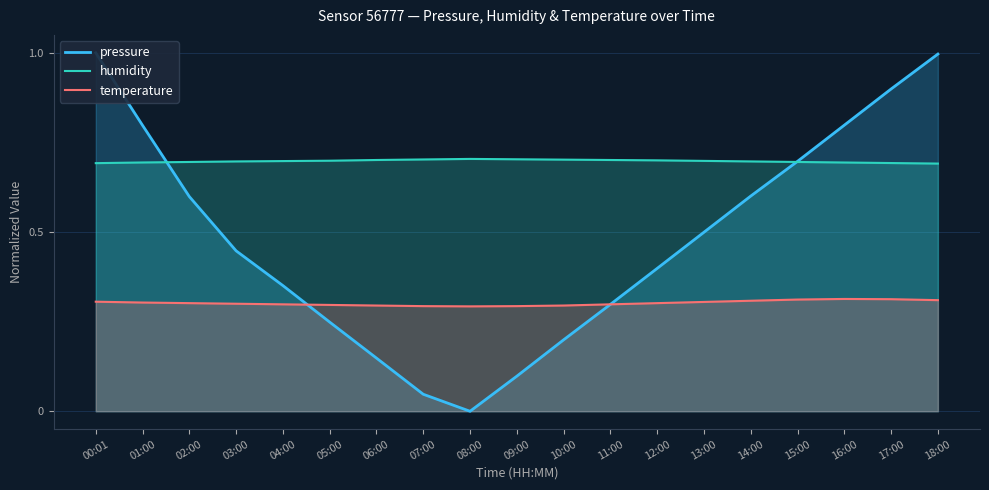

The value of temperature at 10:00 is 0.2. True or false?

False